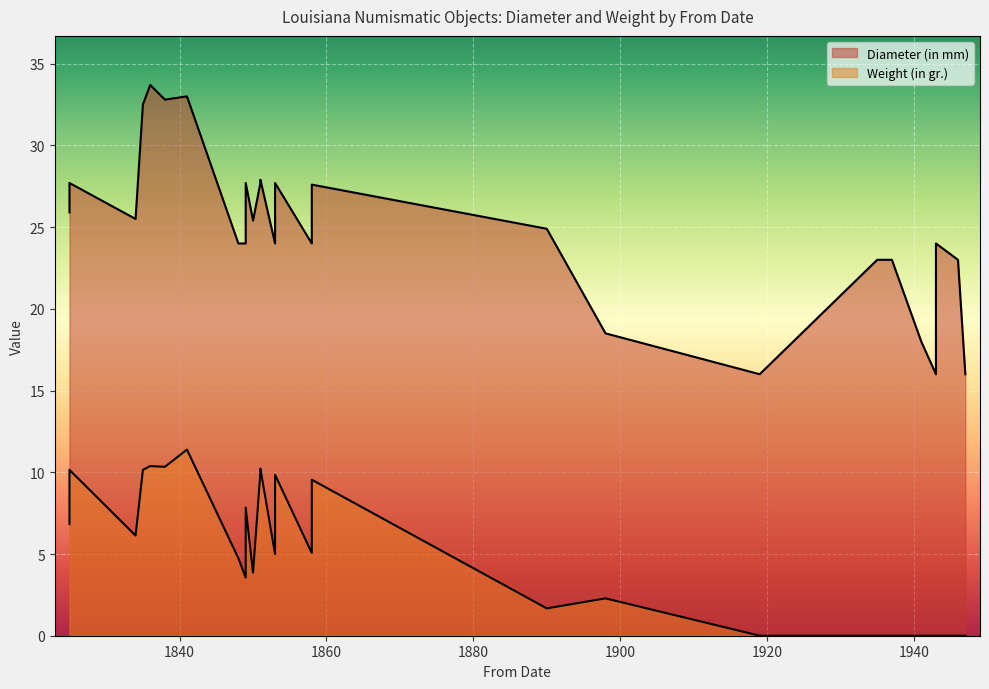

What is the maximum value for Weight (in gr.)?

11.4